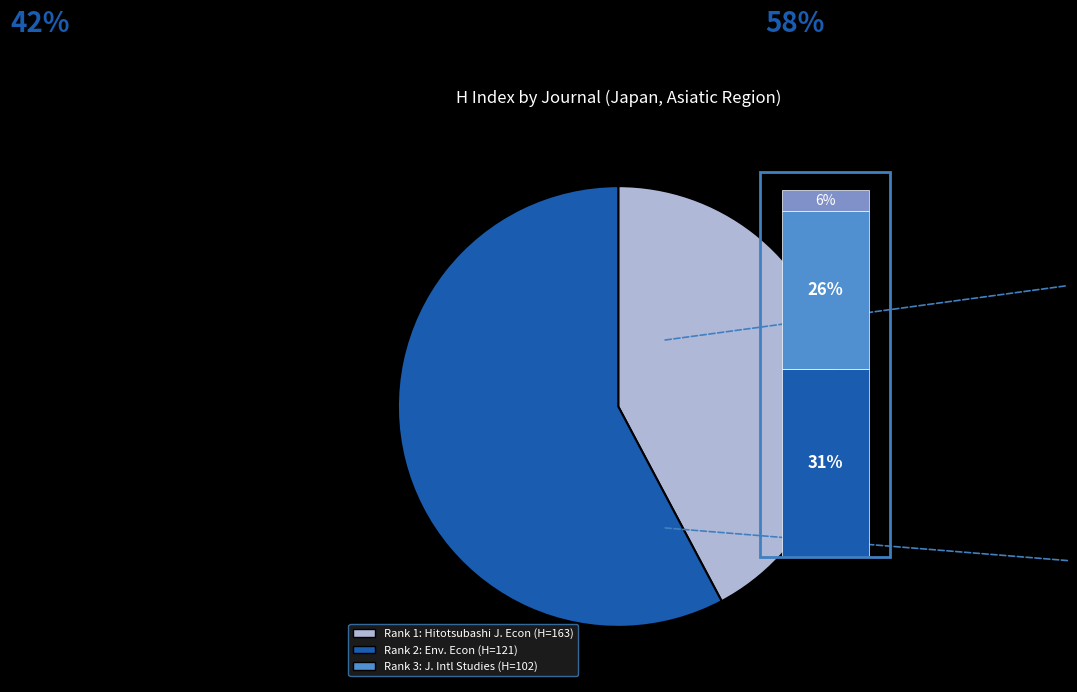

Which slice is the smallest?

Journal of International Studies